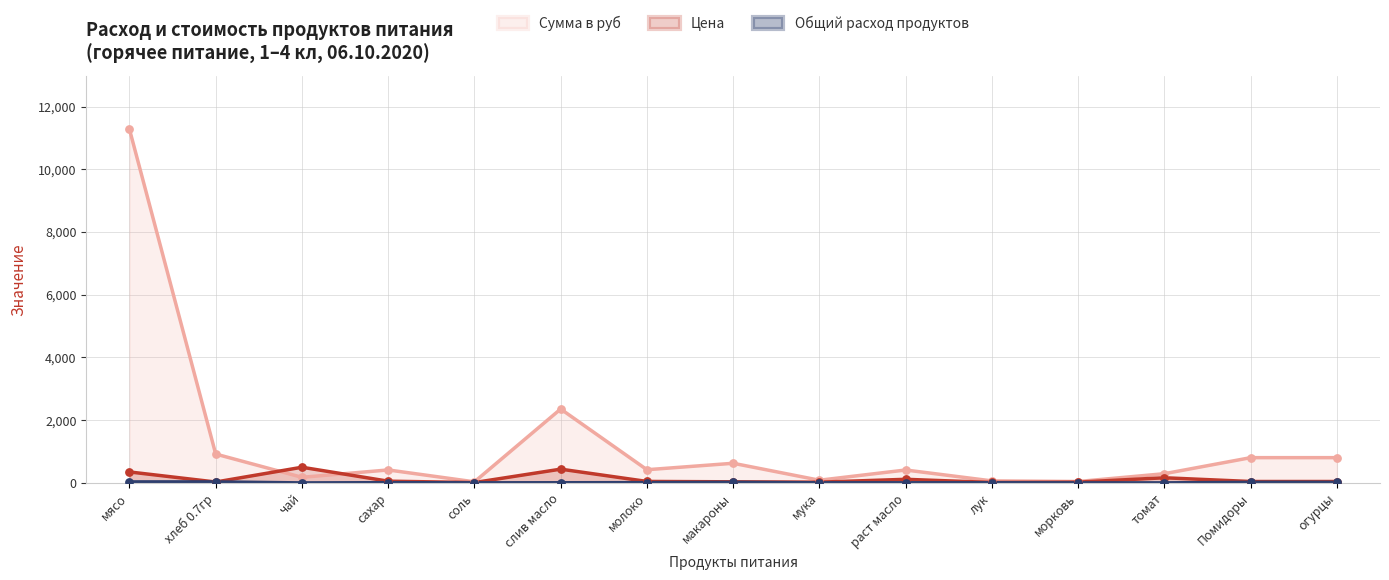

At which category is the sum across all series the highest?

мясо